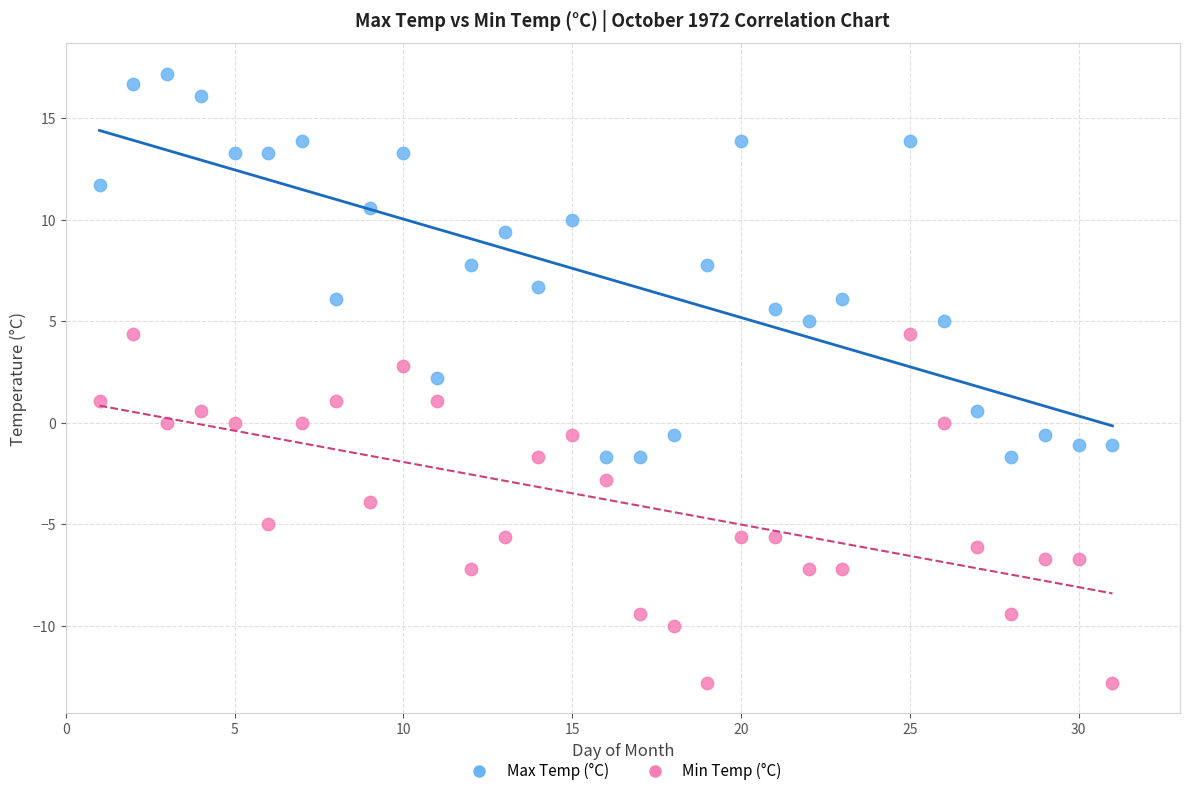

Which series reaches the minimum Y coordinate?

Min Temp (°C)